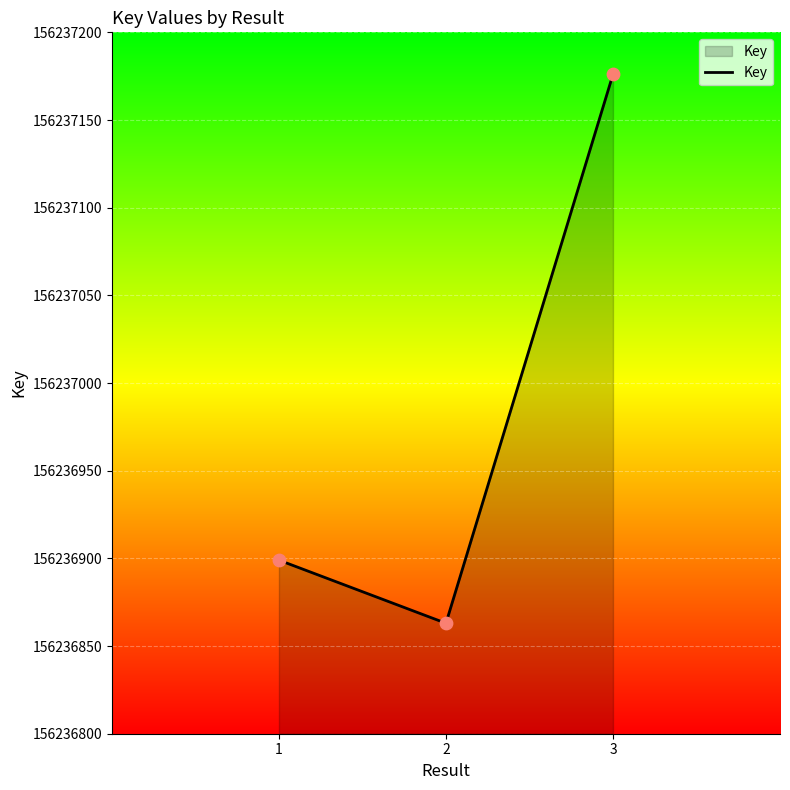

What is the change in value from 1 to 2?

-36